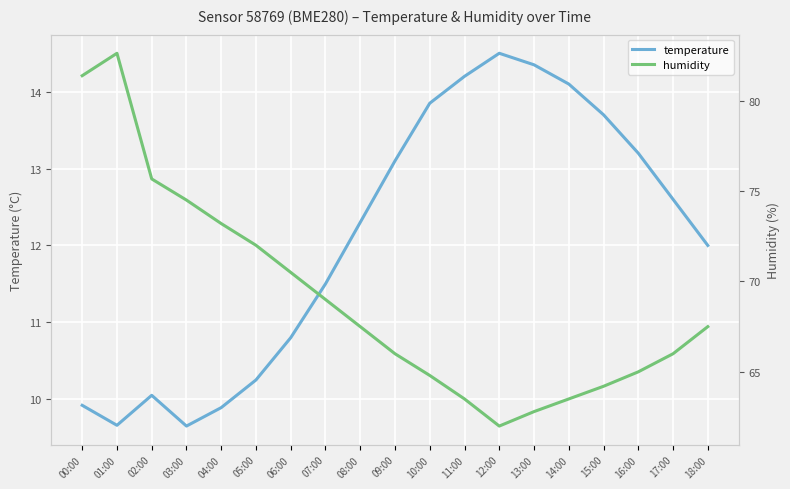

What is the difference between the maximum and minimum values in the temperature series?

4.8